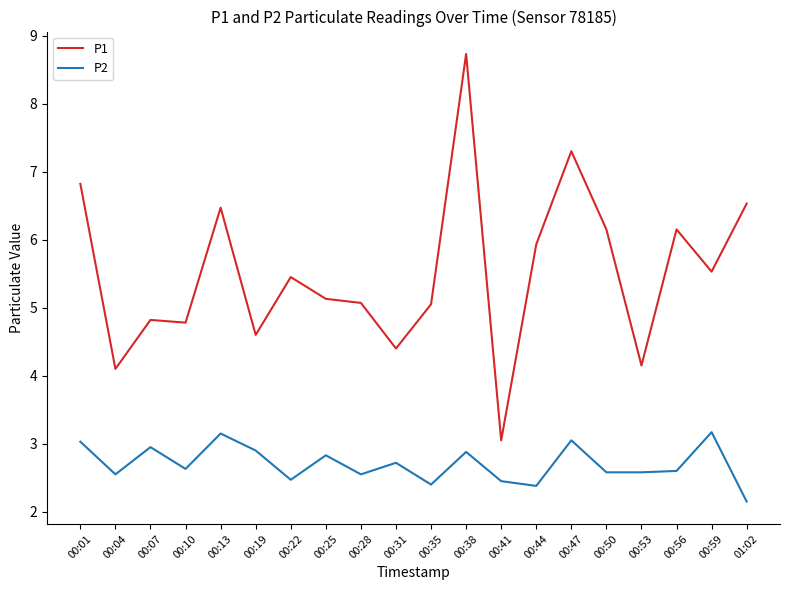

True or false: P2 and P1 intersect in this chart.

False